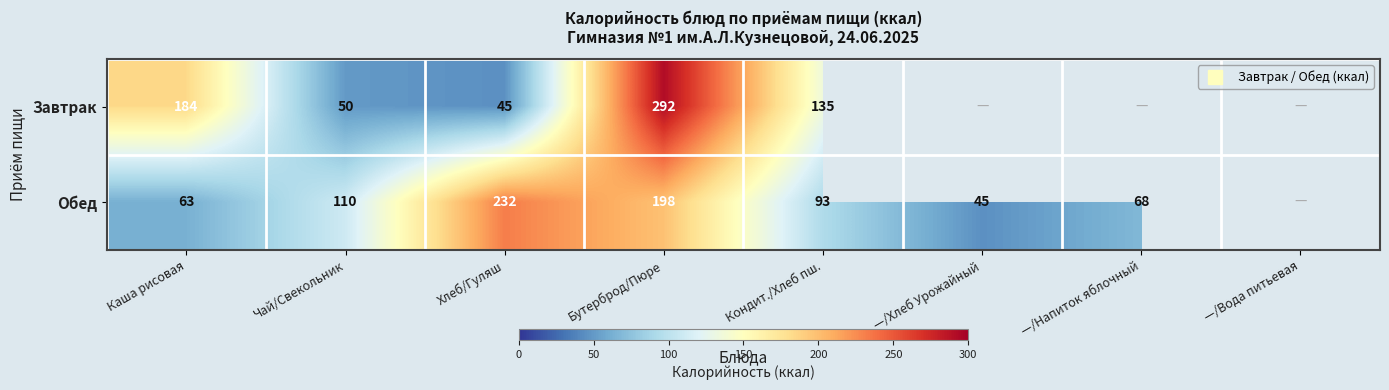

What is the lowest value of the Обед series?

45.0